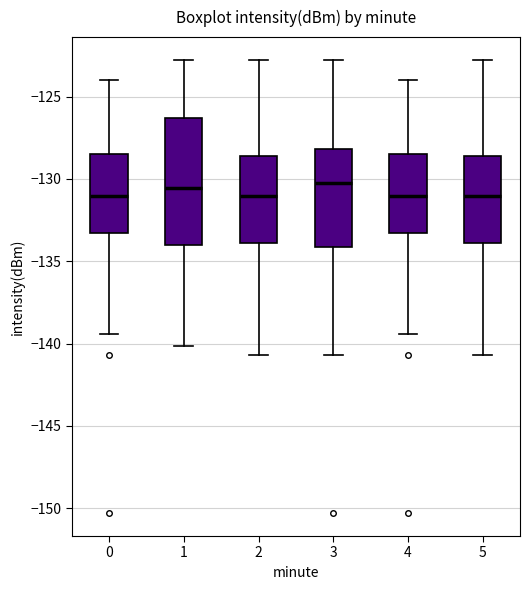

Reading left to right, transcribe this box plot: for each box, give where its median line is, the range the box spans, and where its two whiskers end, as read against the y-axis. The values are not printed on the chart, so give them approximately, as read against the axis.

0: median -131.0, box -133.5 to -128.5, whiskers -139.5 to -124.0
1: median -130.5, box -134.0 to -126.5, whiskers -140.0 to -123.0
2: median -131.0, box -134.0 to -128.5, whiskers -140.5 to -123.0
3: median -130.5, box -134.0 to -128.0, whiskers -140.5 to -123.0
4: median -131.0, box -133.5 to -128.5, whiskers -139.5 to -124.0
5: median -131.0, box -134.0 to -128.5, whiskers -140.5 to -123.0